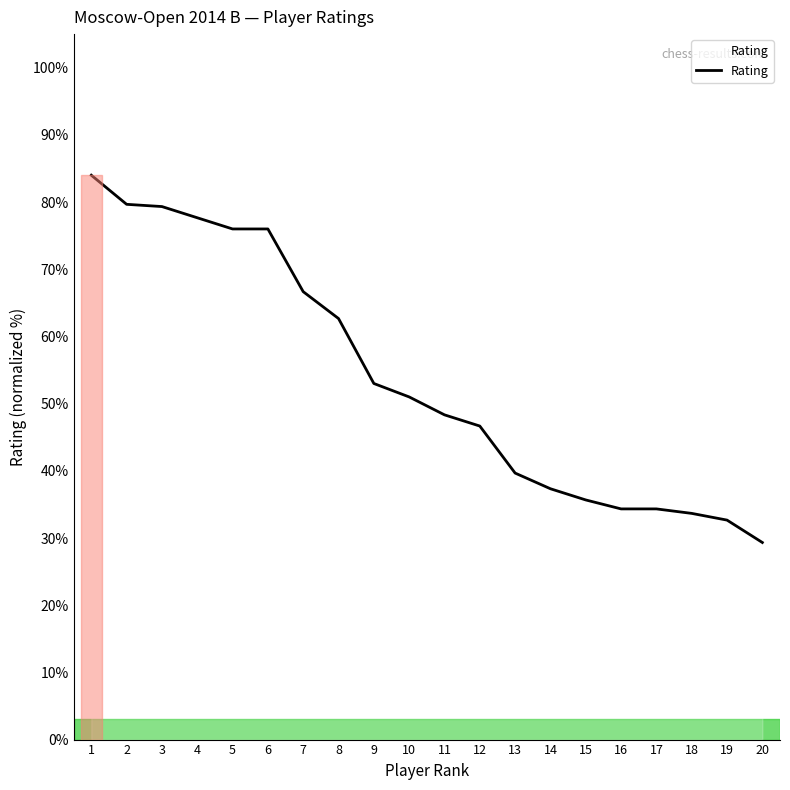

What is the maximum value shown in the chart?

84.0